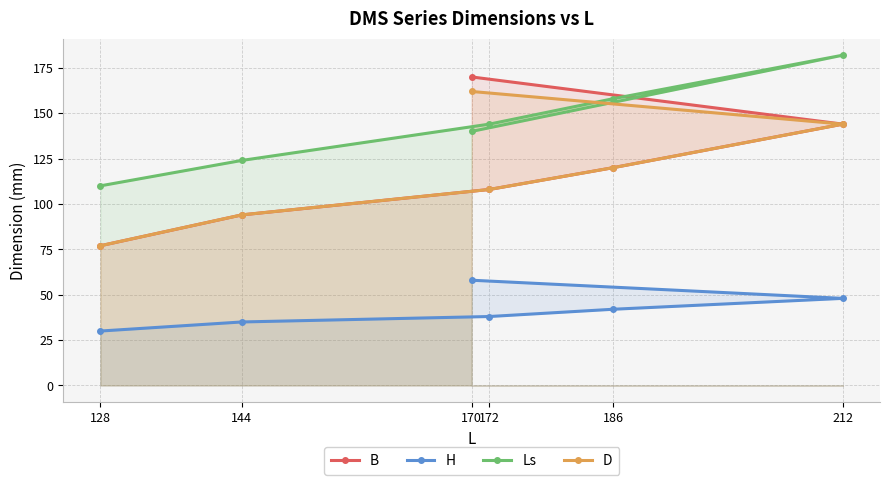

Which series has the widest spread of values?

B